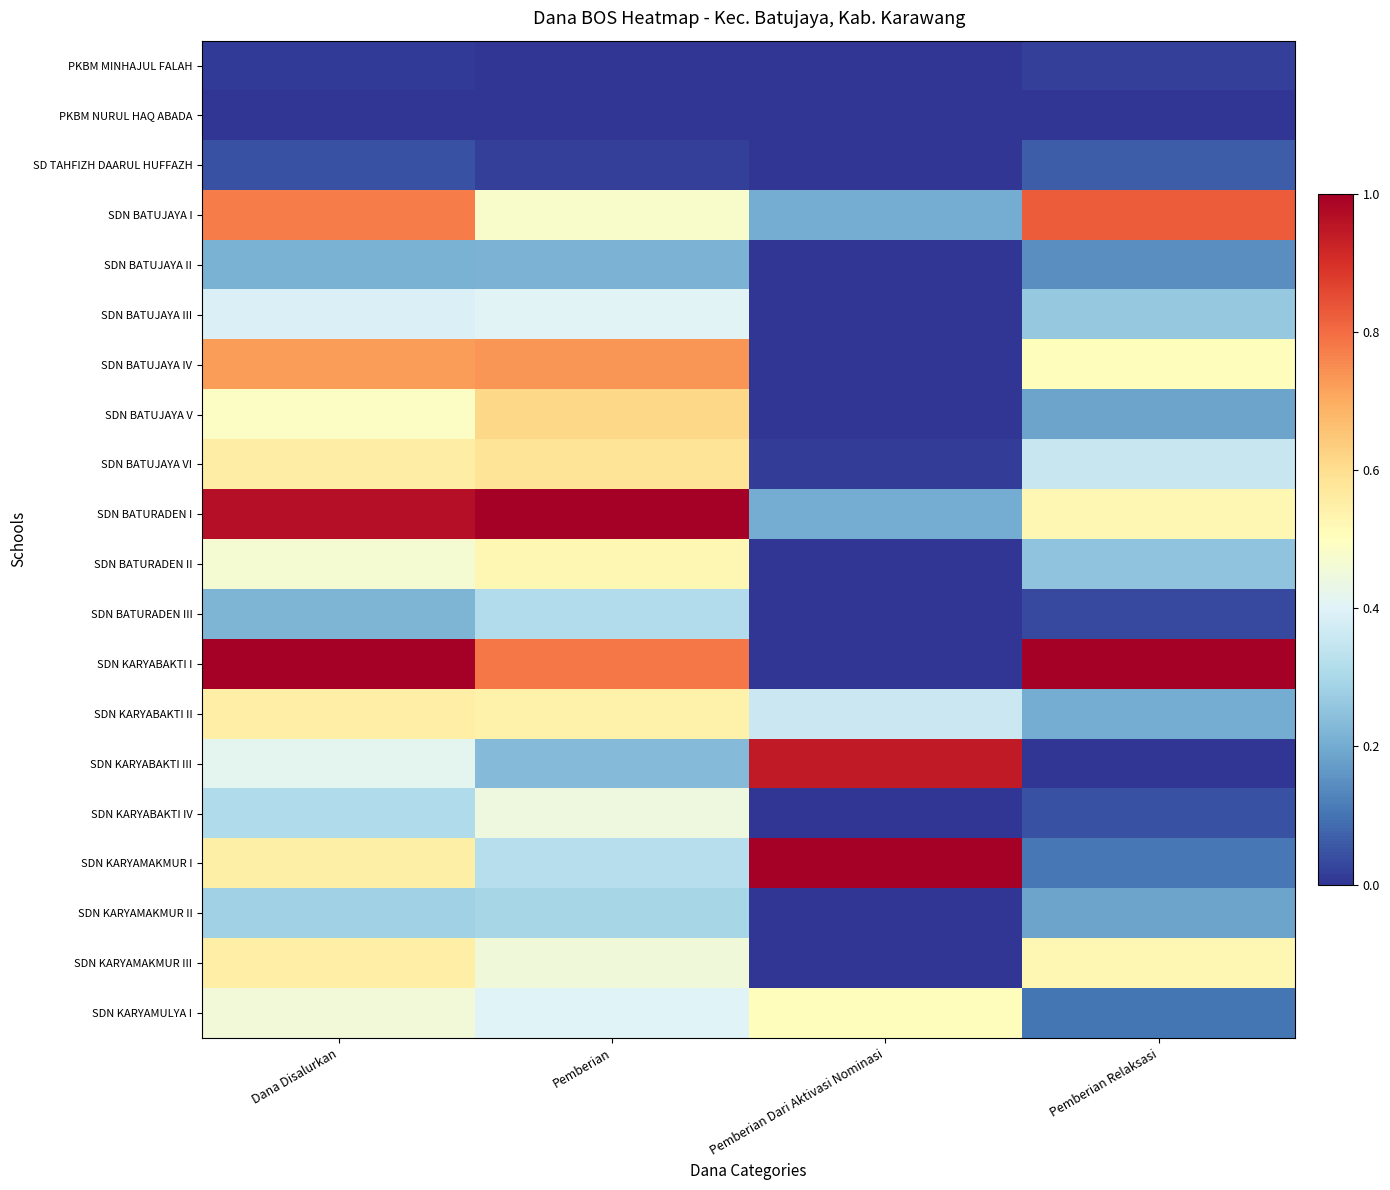

Rank the series by their maximum value, from lowest to highest.

PKBM NURUL HAQ ABADA, PKBM MINHAJUL FALAH, SD TAHFIZH DAARUL HUFFAZH, SDN BATUJAYA II, SDN KARYAMAKMUR II, SDN BATURADEN III, SDN BATUJAYA III, SDN KARYABAKTI IV, SDN KARYAMULYA I, SDN BATURADEN II, SDN KARYAMAKMUR III, SDN KARYABAKTI II, SDN BATUJAYA VI, SDN BATUJAYA V, SDN BATUJAYA IV, SDN BATUJAYA I, SDN KARYABAKTI III, SDN BATURADEN I, SDN KARYABAKTI I, SDN KARYAMAKMUR I